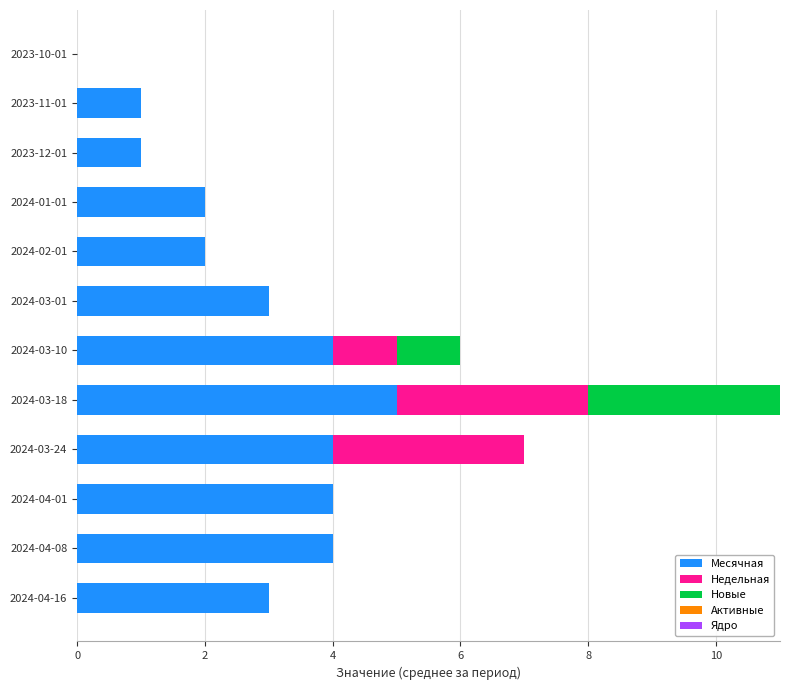

True or false: Месячная has a value of 5 at 2024-04-16.

False